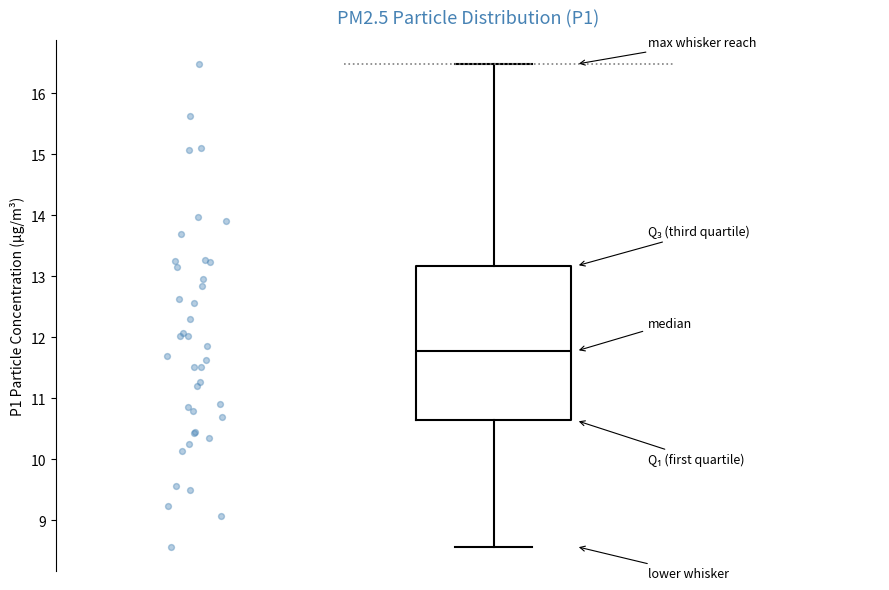

Where does the median line of the box sit on the y-axis? The values are not printed on the chart, so give them approximately, as read against the axis.

11.8